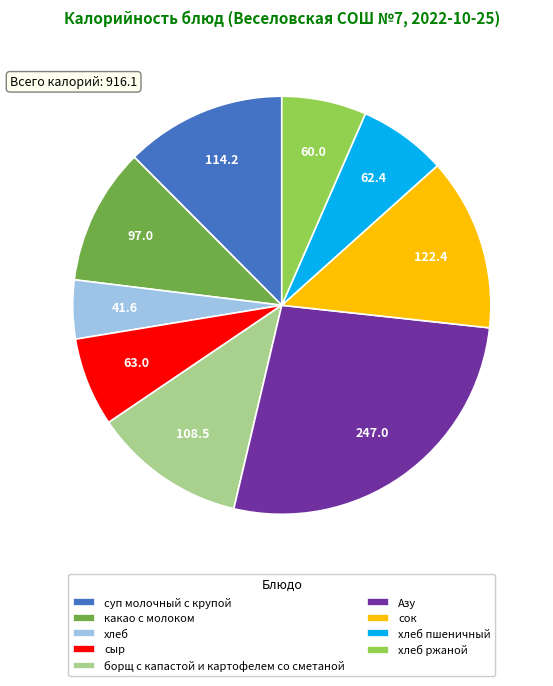

The Азу slice represents 12% of the pie. True or false?

False